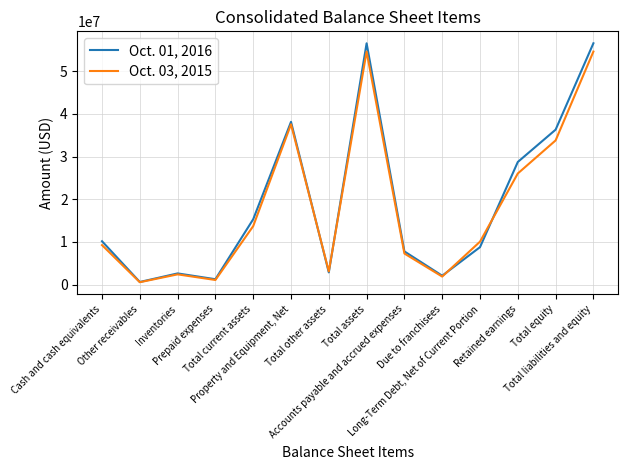

The Oct. 03, 2015 series shows 37578000 at Property and Equipment, Net. True or false?

True